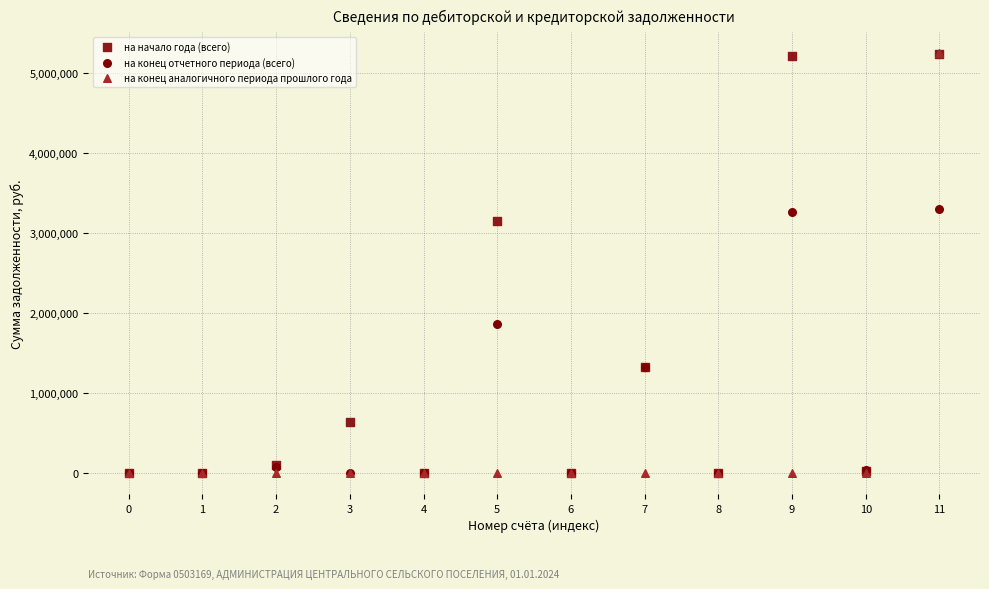

In the на начало года (всего) series, what Y value is closest to 2617609?

3148172.7